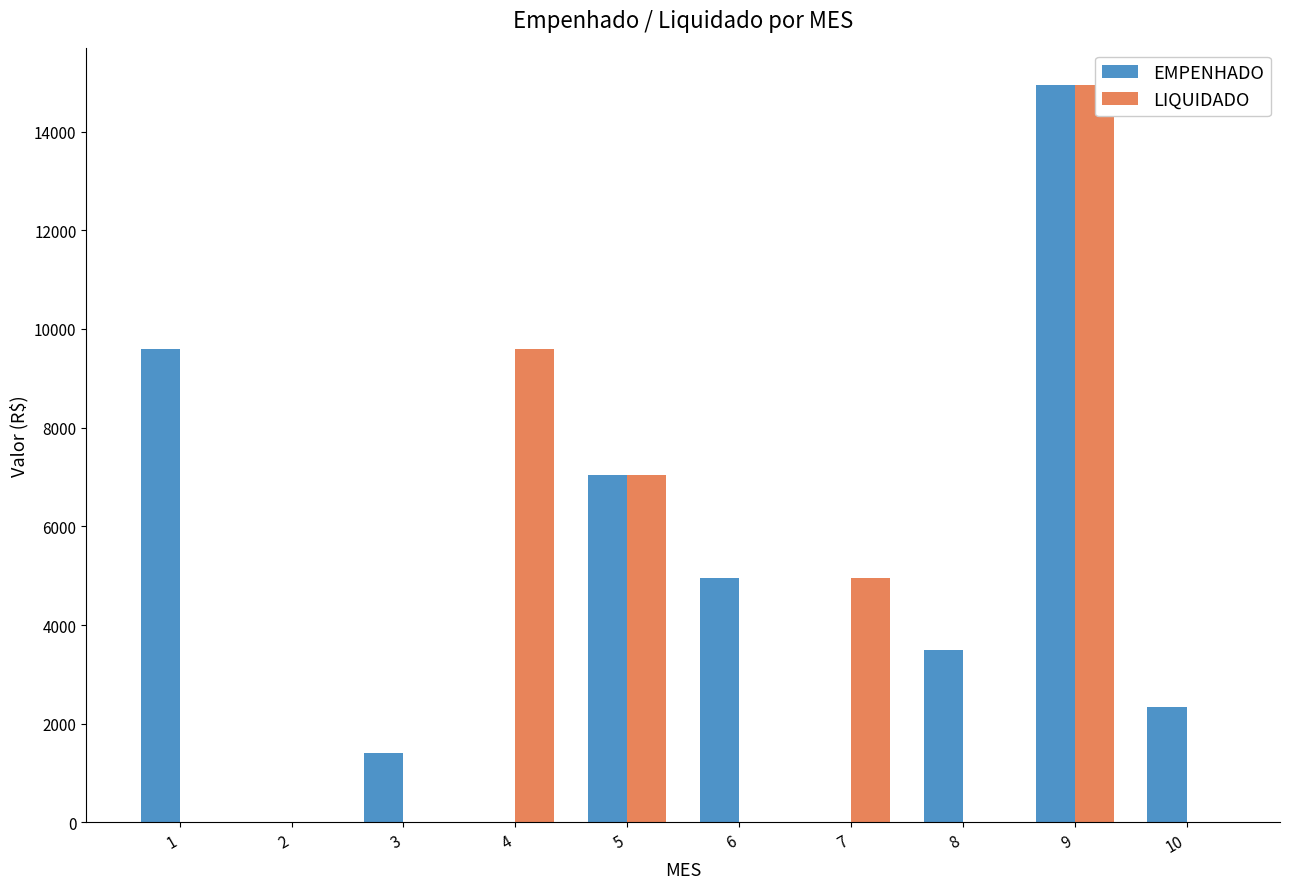

What is the highest value of the EMPENHADO series?

14949.1